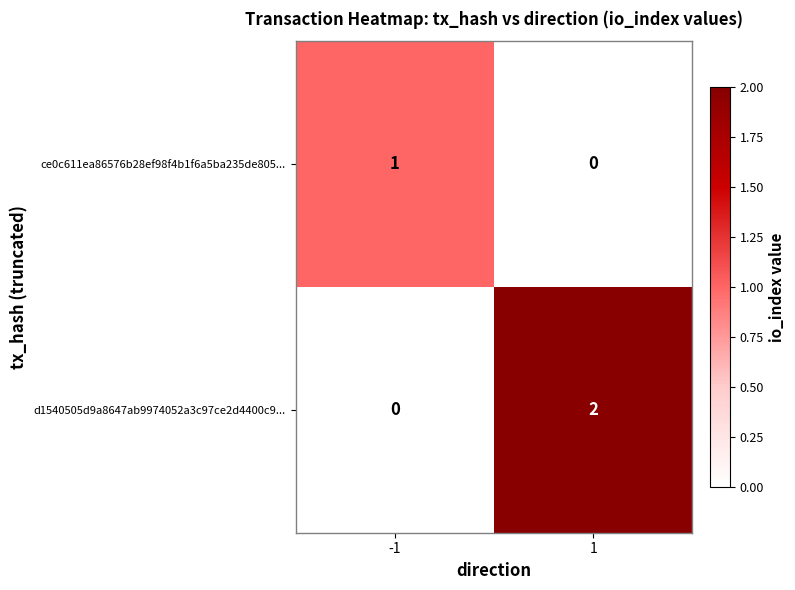

Reading right to left, what are all the values shown in this chart?

ce0c611ea86576b28ef98f4b1f6a5ba235de805...: 1=0	-1=1
d1540505d9a8647ab9974052a3c97ce2d4400c9...: 1=2	-1=0